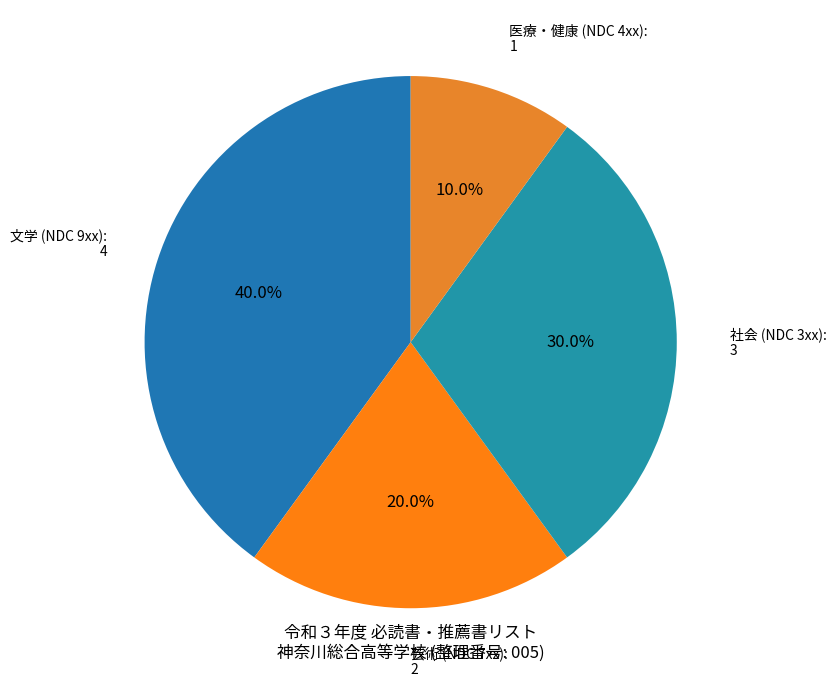

Which has a higher value, 文学 (NDC 9xx): 4 or 芸術 (NDC 7xx): 2?

文学 (NDC 9xx): 4